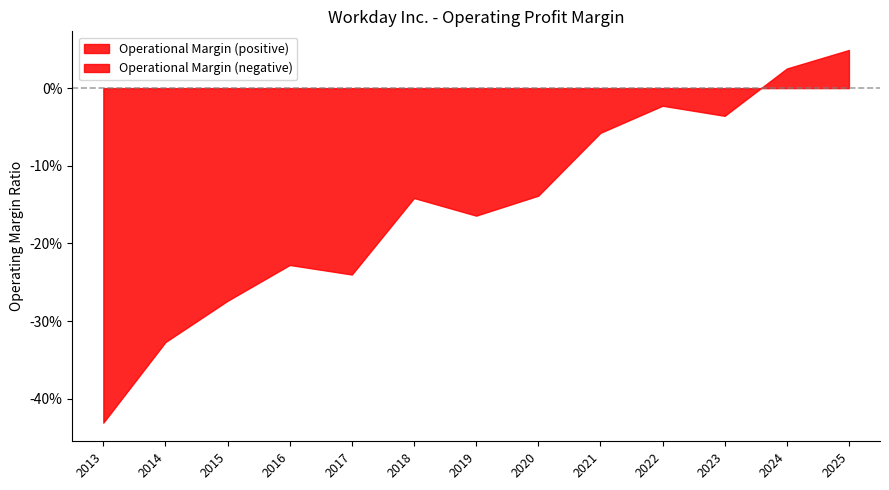

List the labels in order of value, largest first.

2025, 2024, 2022, 2023, 2021, 2020, 2018, 2019, 2016, 2017, 2015, 2014, 2013